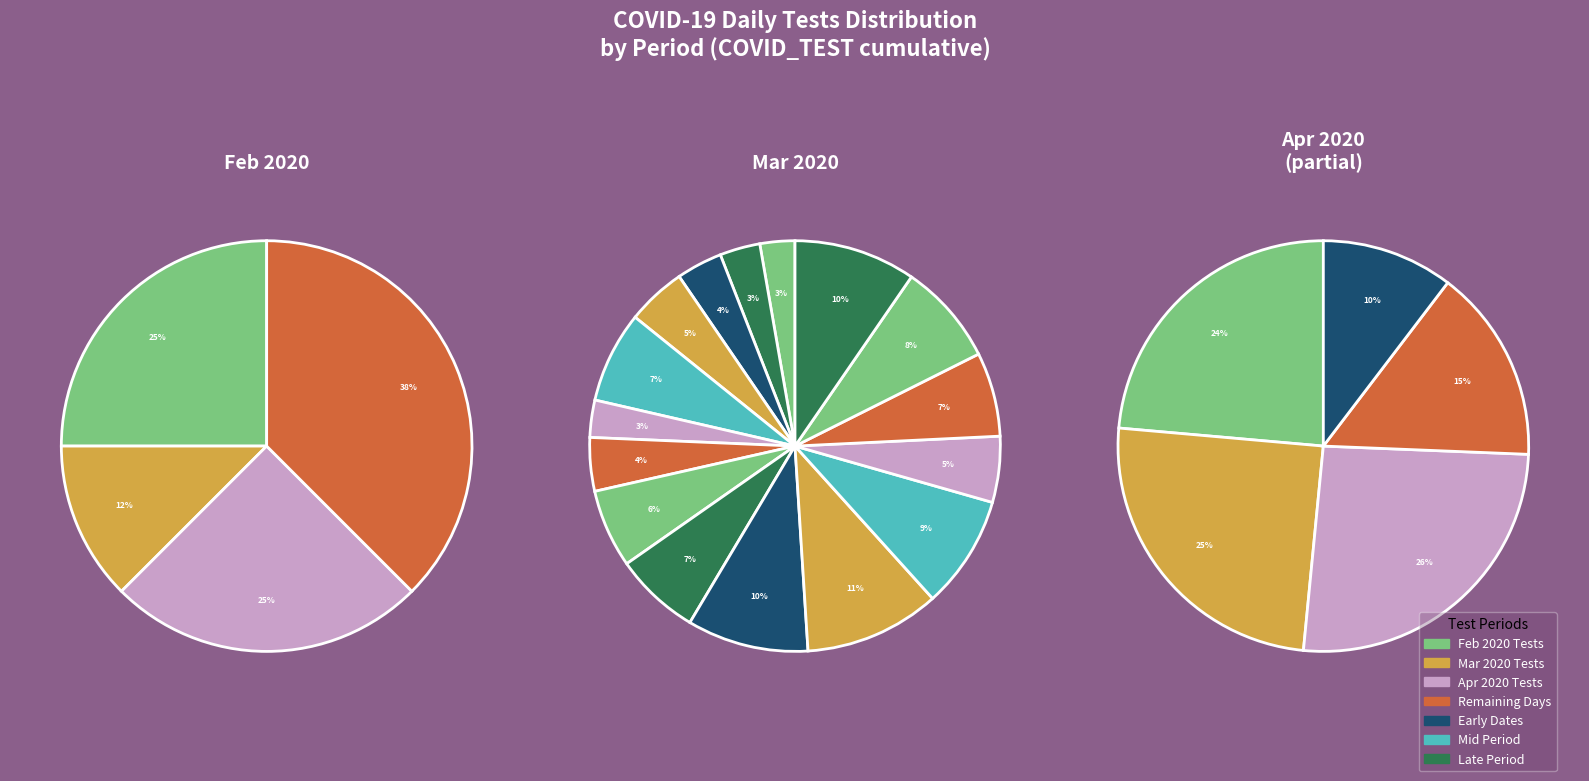

Is the sum of 2020-03-30 and 2020-03-29 greater than half?

No